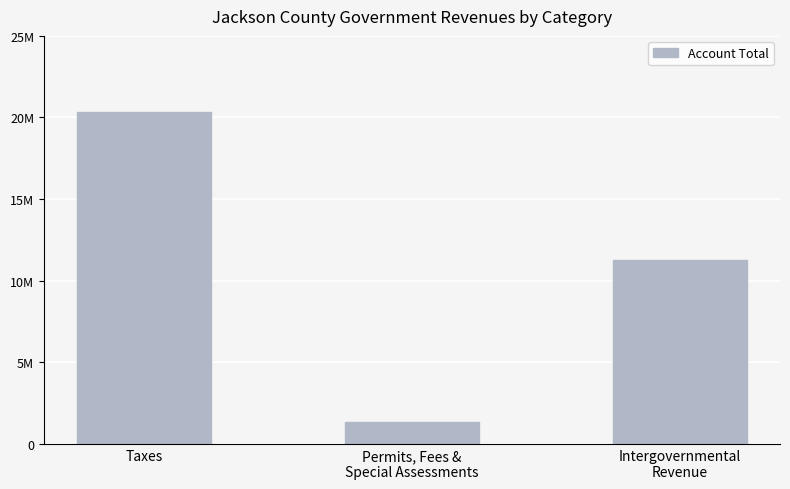

Does the chart contain any negative values?

No